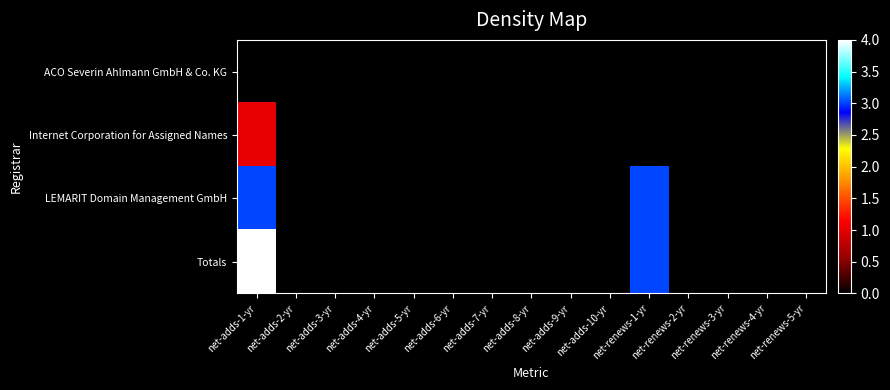

Reading left to right, list all the values displayed in this chart.

ACO Severin Ahlmann GmbH & Co. KG: net-adds-1-yr=0	net-adds-2-yr=0	net-adds-3-yr=0	net-adds-4-yr=0	net-adds-5-yr=0	net-adds-6-yr=0	net-adds-7-yr=0	net-adds-8-yr=0	net-adds-9-yr=0	net-adds-10-yr=0	net-renews-1-yr=0	net-renews-2-yr=0	net-renews-3-yr=0	net-renews-4-yr=0	net-renews-5-yr=0
Internet Corporation for Assigned Names: net-adds-1-yr=1	net-adds-2-yr=0	net-adds-3-yr=0	net-adds-4-yr=0	net-adds-5-yr=0	net-adds-6-yr=0	net-adds-7-yr=0	net-adds-8-yr=0	net-adds-9-yr=0	net-adds-10-yr=0	net-renews-1-yr=0	net-renews-2-yr=0	net-renews-3-yr=0	net-renews-4-yr=0	net-renews-5-yr=0
LEMARIT Domain Management GmbH: net-adds-1-yr=3	net-adds-2-yr=0	net-adds-3-yr=0	net-adds-4-yr=0	net-adds-5-yr=0	net-adds-6-yr=0	net-adds-7-yr=0	net-adds-8-yr=0	net-adds-9-yr=0	net-adds-10-yr=0	net-renews-1-yr=3	net-renews-2-yr=0	net-renews-3-yr=0	net-renews-4-yr=0	net-renews-5-yr=0
Totals: net-adds-1-yr=4	net-adds-2-yr=0	net-adds-3-yr=0	net-adds-4-yr=0	net-adds-5-yr=0	net-adds-6-yr=0	net-adds-7-yr=0	net-adds-8-yr=0	net-adds-9-yr=0	net-adds-10-yr=0	net-renews-1-yr=3	net-renews-2-yr=0	net-renews-3-yr=0	net-renews-4-yr=0	net-renews-5-yr=0